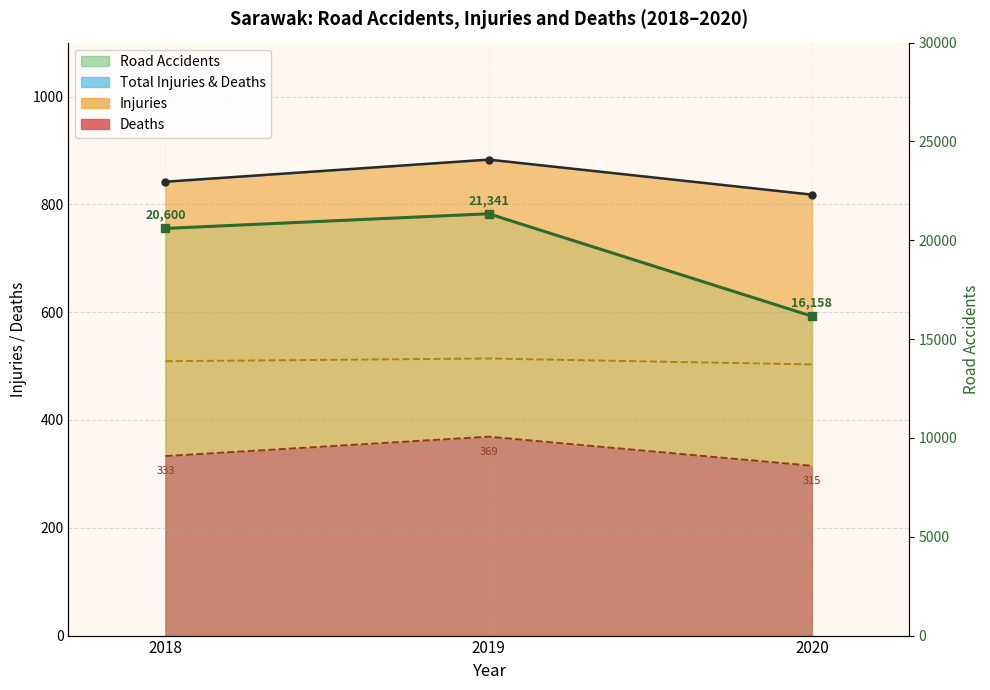

What is the change in value from 2019 to 2020?

-5183